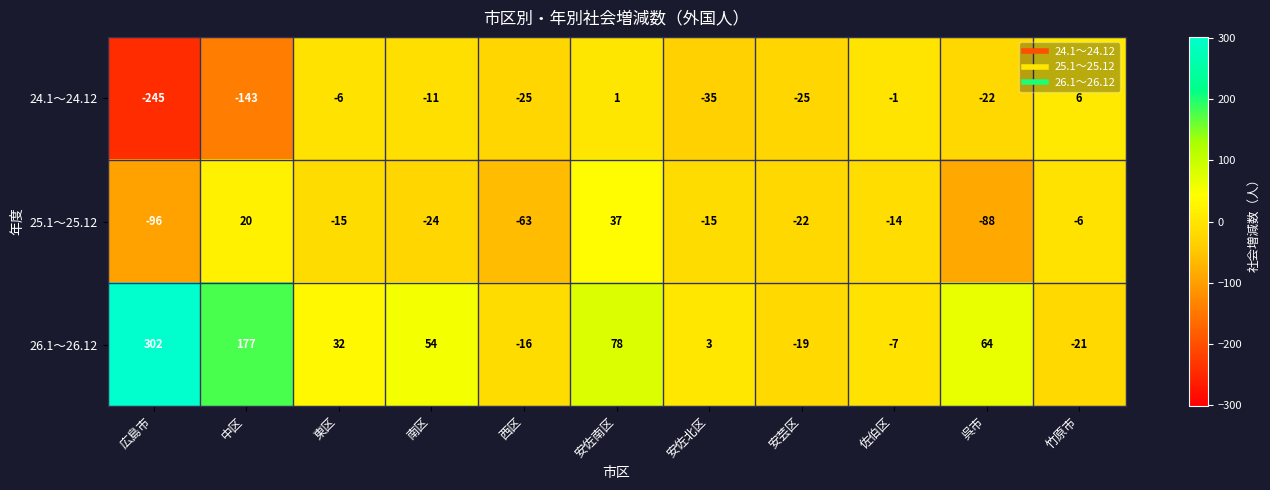

Between 中区 and 南区, which series saw the biggest shift?

24.1～24.12